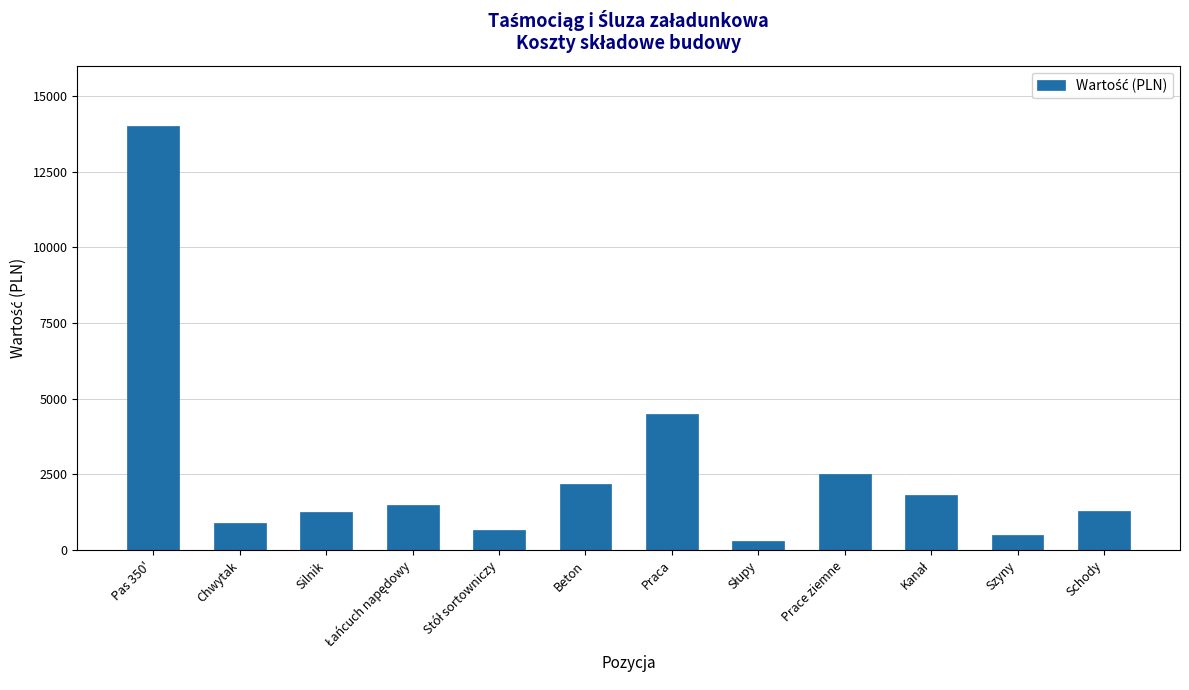

Approximately how many times larger is the value at Silnik compared to Szyny?

2.5